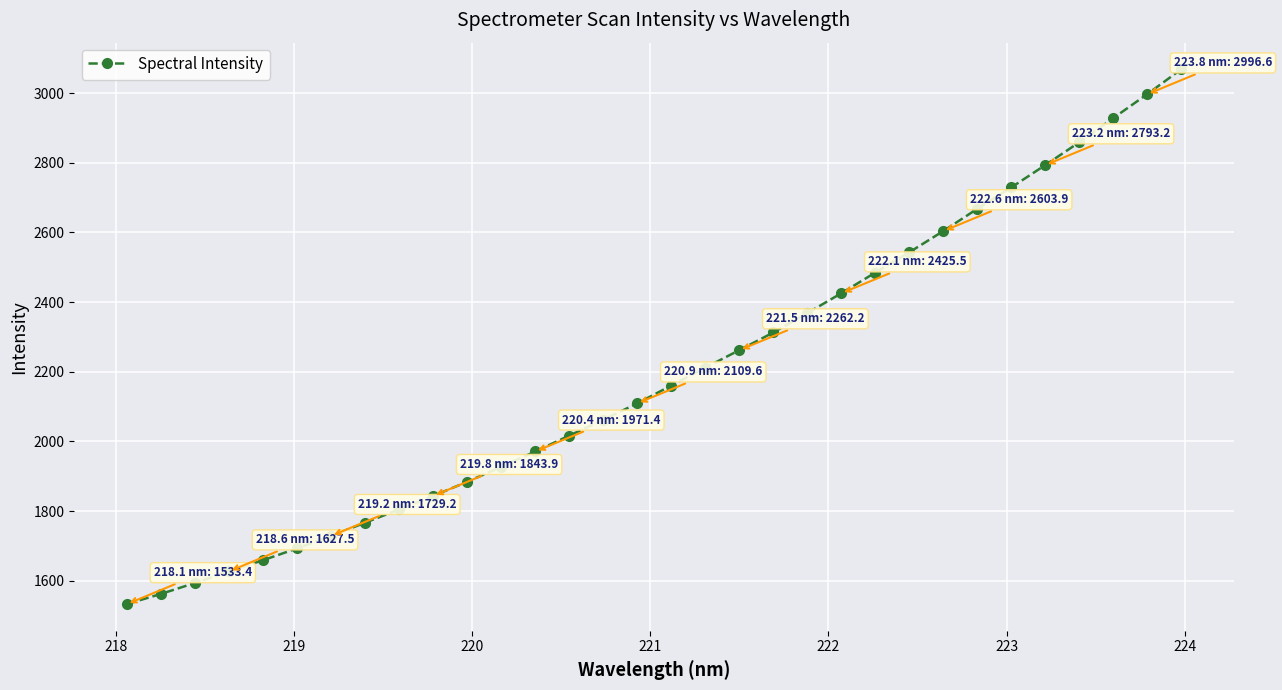

What is the greatest value displayed?

3068.1